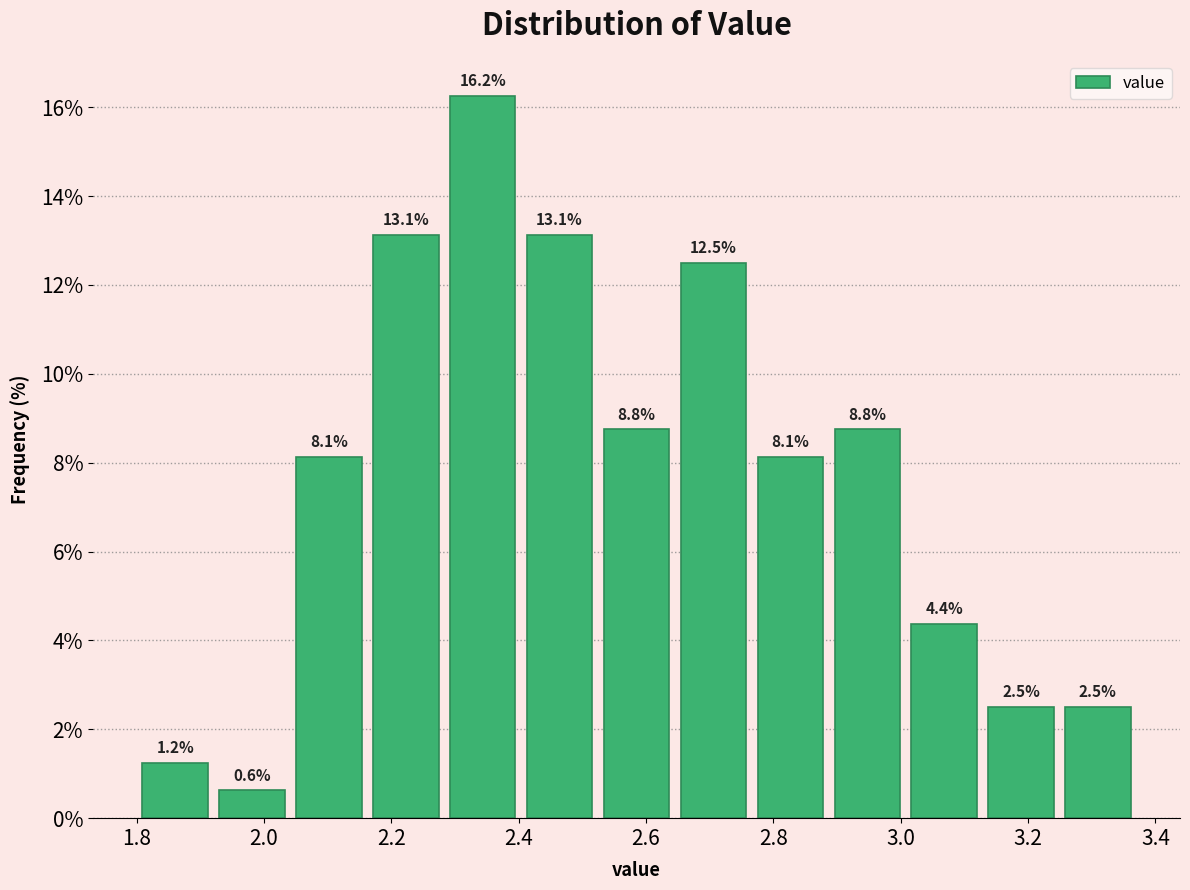

Over which range of the x-axis is the bar tallest?

2.28 to 2.40